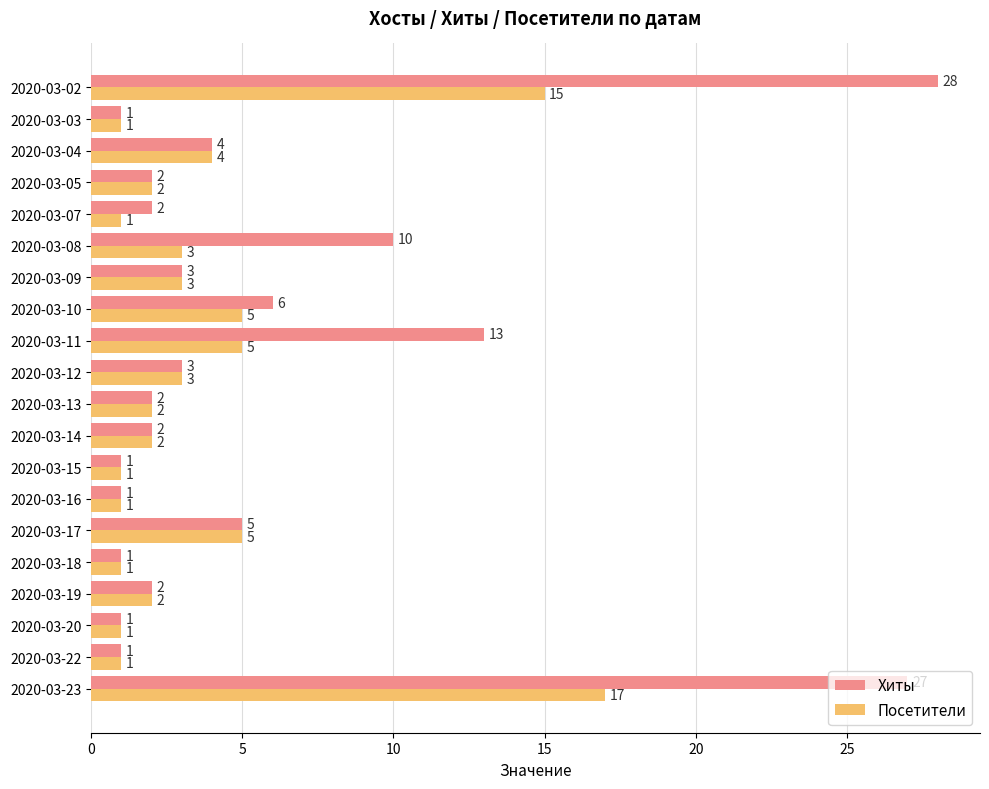

Is the value of Хиты at 2020-03-22 greater than the value of Посетители at 2020-03-23?

No